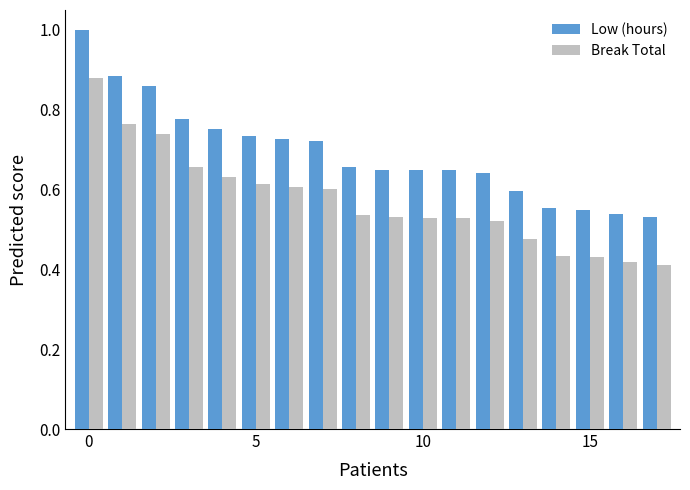

Count the Break Total values in the range 0 to 1.

18